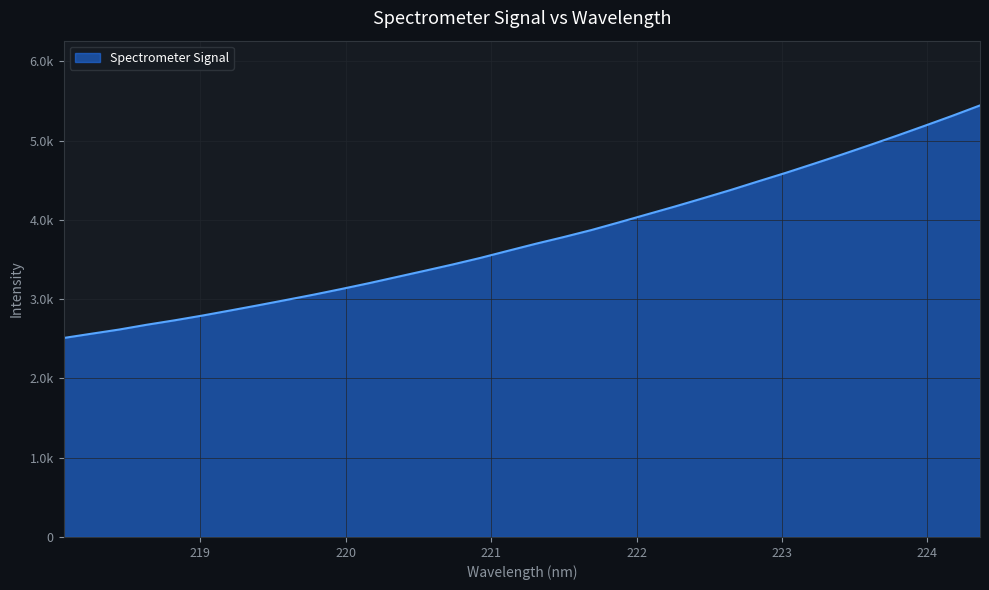

Is this an area chart (filled region under the line)?

Yes